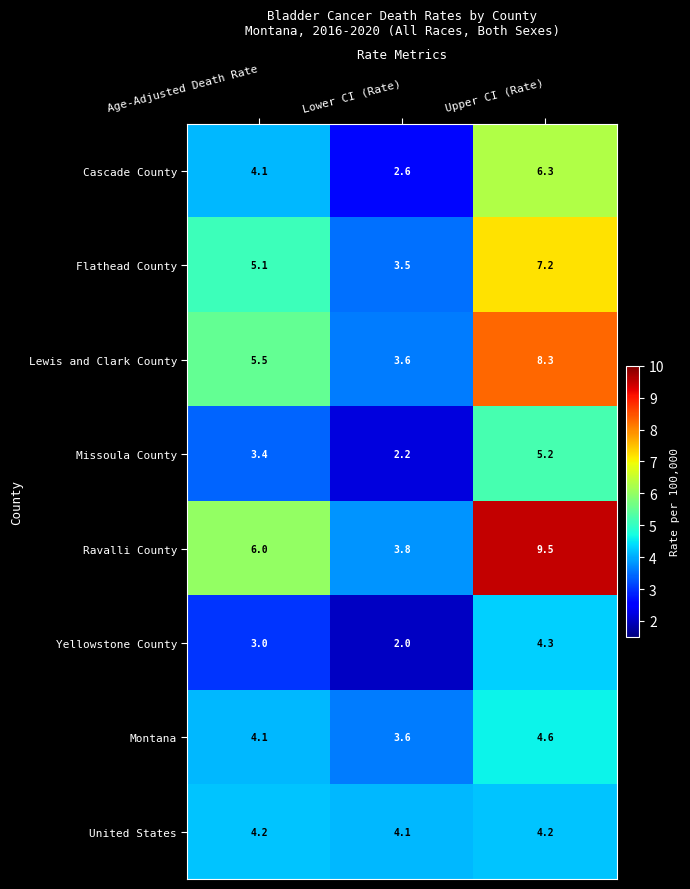

The value of United States at Upper CI (Rate) is 1.4. True or false?

False